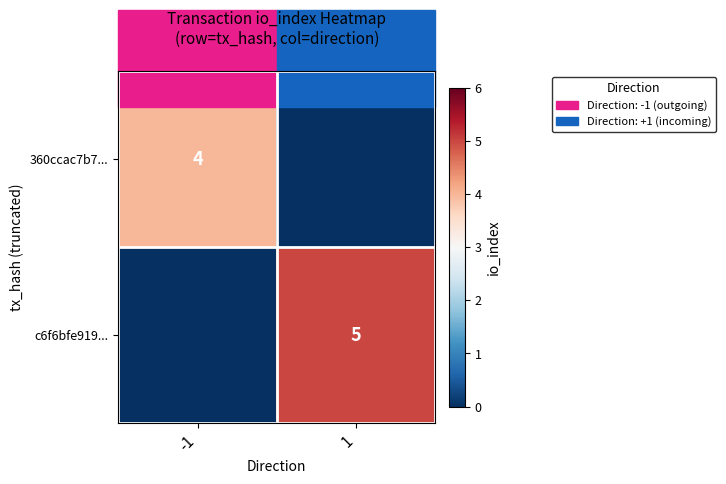

True or false: 360ccac7b7... has a value of 2 at -1.

False